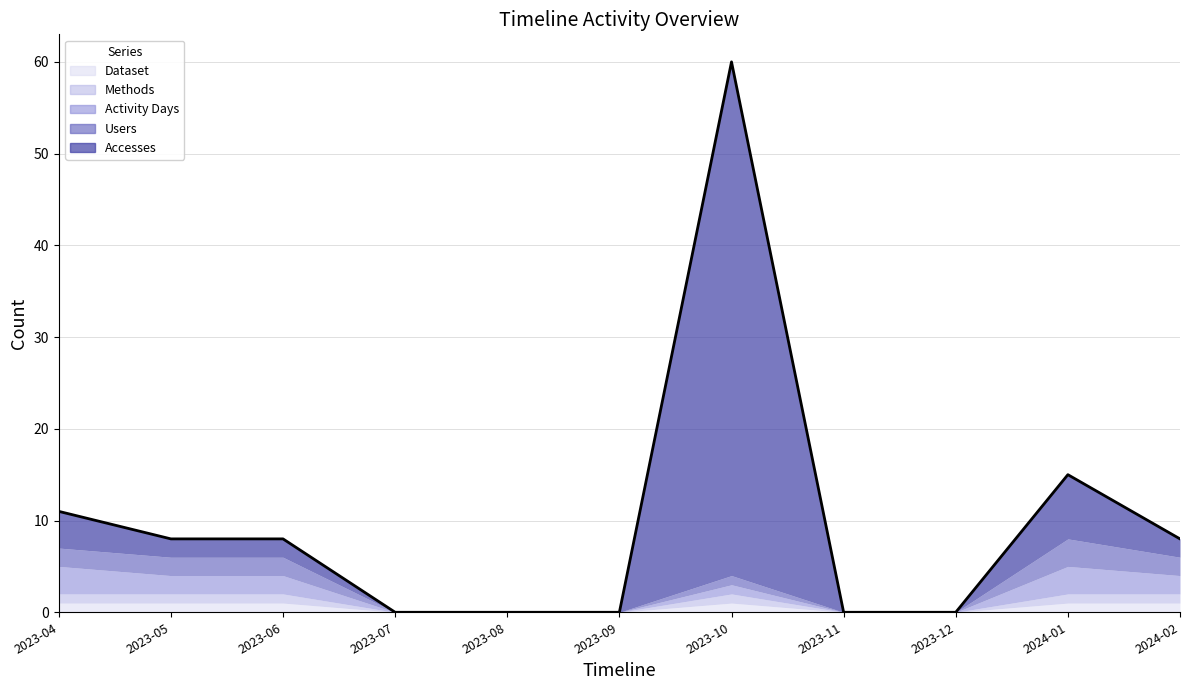

Which has a higher value, 2023-05 or 2023-08?

2023-05